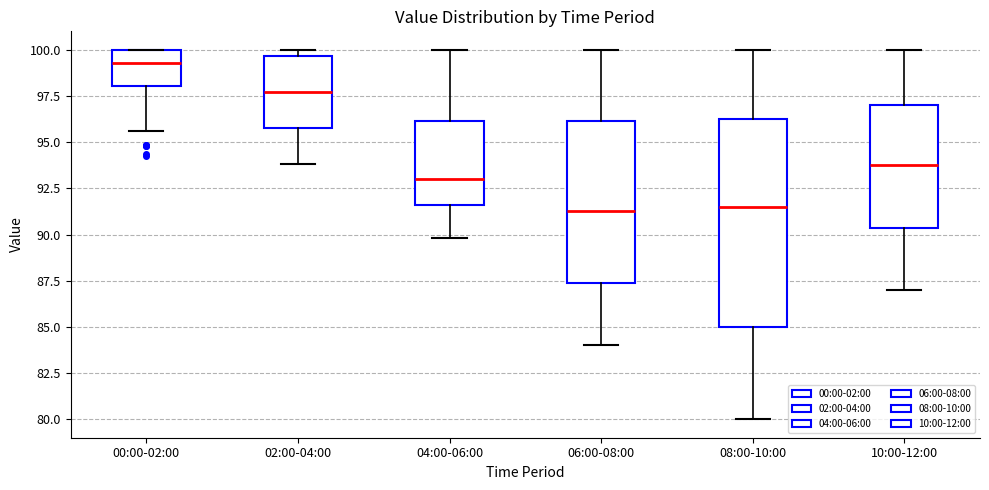

Reading left to right, read every box against the y-axis: the position of its median line, the range the box covers, and the ends of its whiskers. The values are not printed on the chart, so give them approximately, as read against the axis.

00:00-02:00: median 99.5, box 98.0 to 100.0, whiskers 95.5 to 100.0
02:00-04:00: median 97.5, box 96.0 to 99.5, whiskers 94.0 to 100.0
04:00-06:00: median 93.0, box 91.5 to 96.0, whiskers 90.0 to 100.0
06:00-08:00: median 91.5, box 87.5 to 96.0, whiskers 84.0 to 100.0
08:00-10:00: median 91.5, box 85.0 to 96.5, whiskers 80.0 to 100.0
10:00-12:00: median 94.0, box 90.5 to 97.0, whiskers 87.0 to 100.0